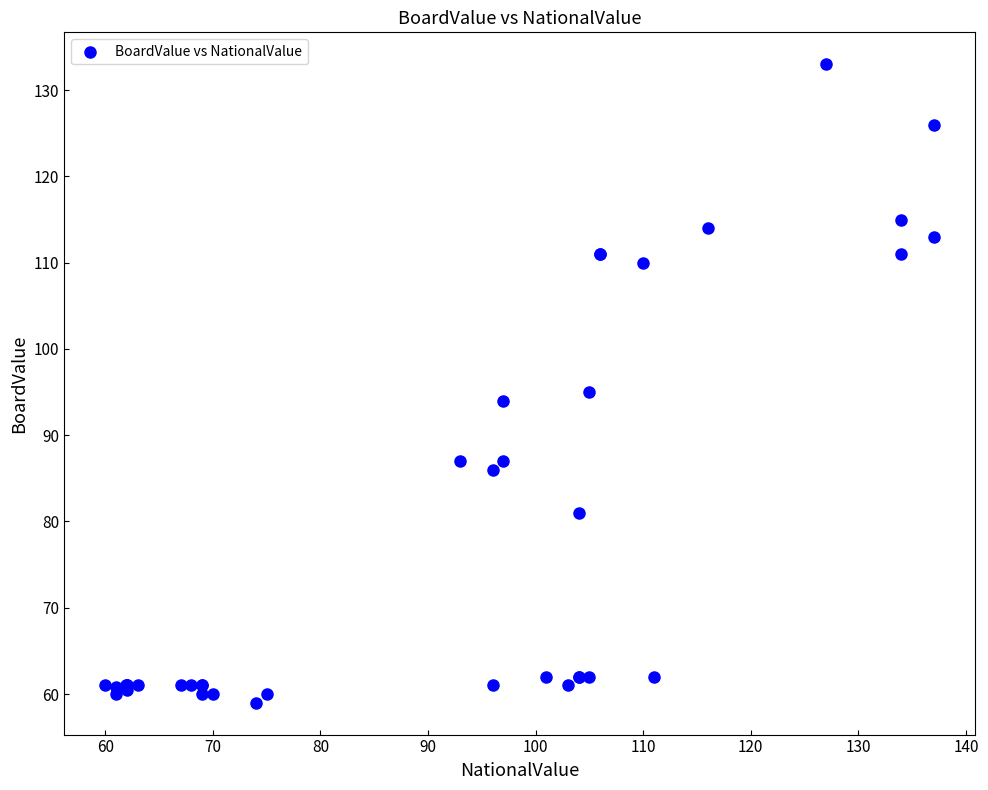

What Y value in the scatter plot is closest to 96?

95.0